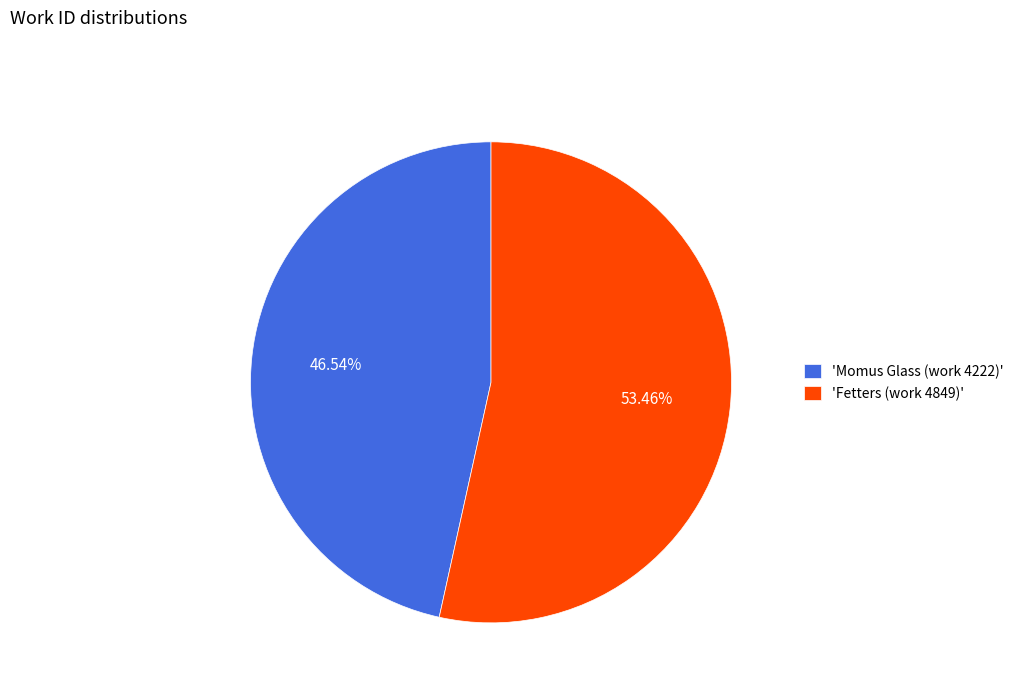

Which slice is the largest?

'Fetters (work 4849)'